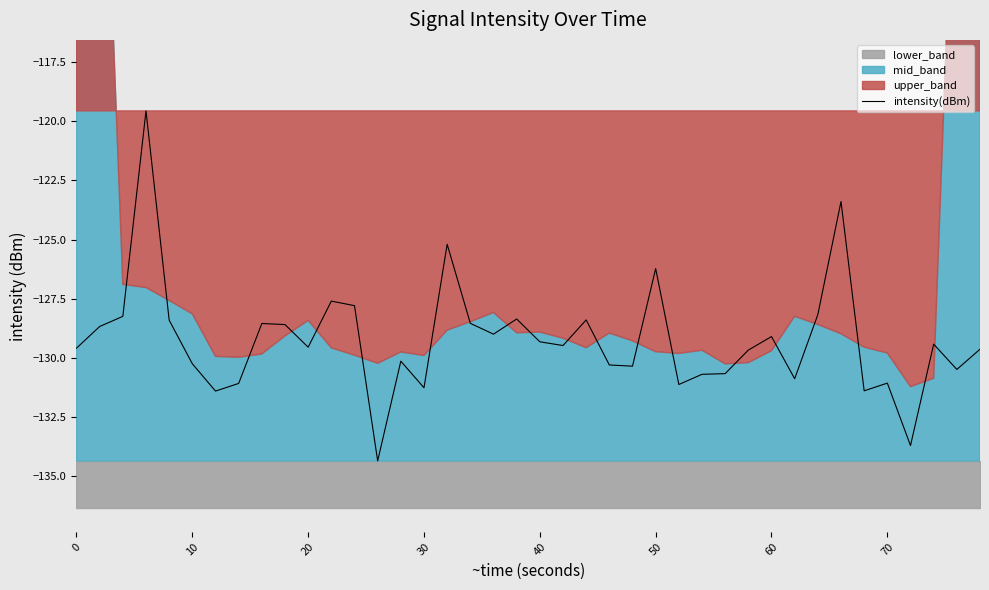

How many lines are shown in the chart?

1